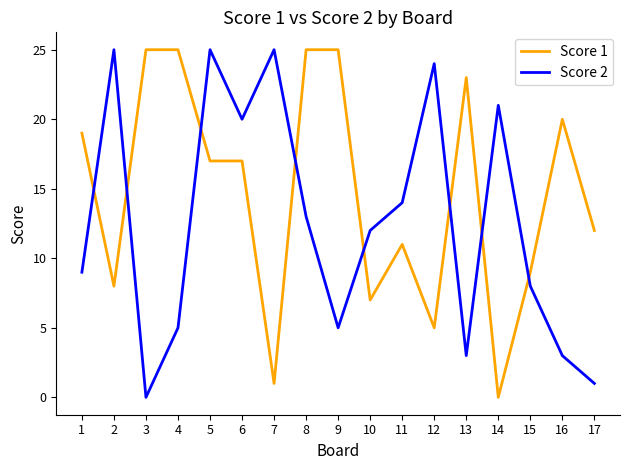

At 7, list the series in order from smallest to largest.

Score 1, Score 2